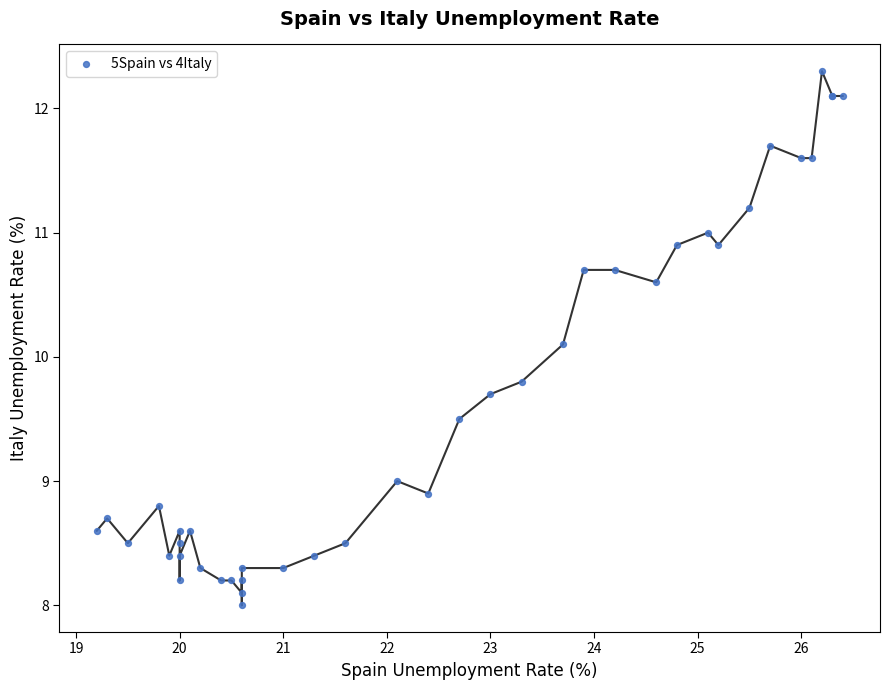

What Y value in the scatter plot is closest to 10?

10.1